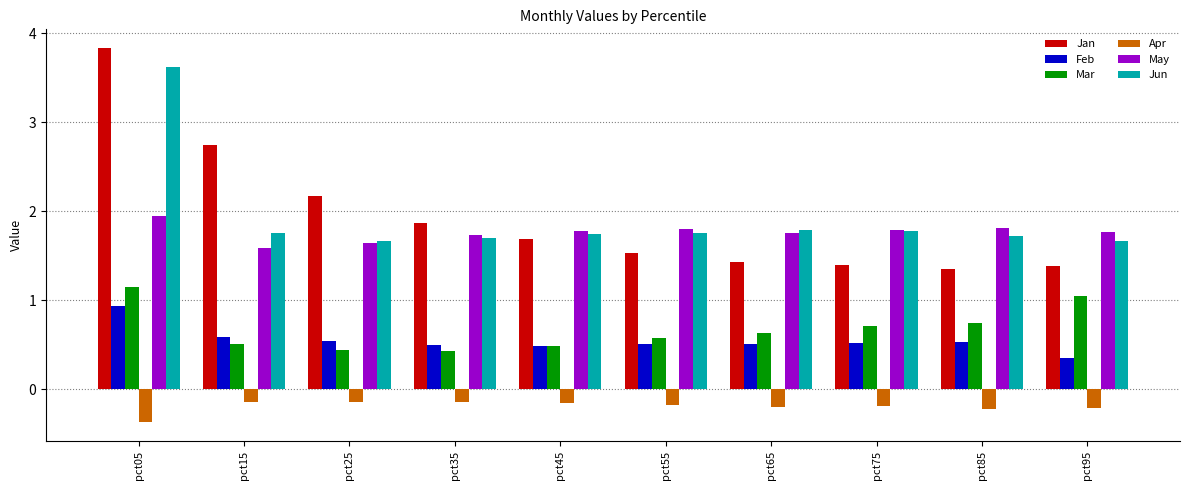

What is the total value across all series at pct55?

6.0